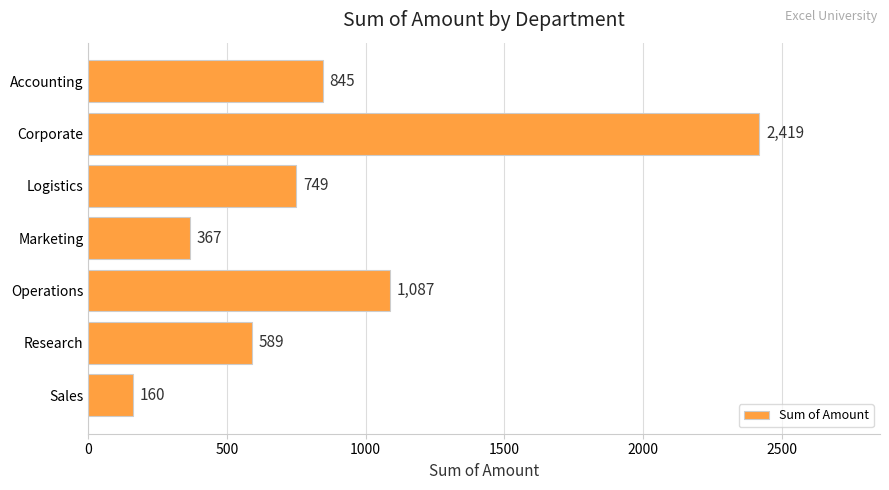

What is the smallest value displayed?

160